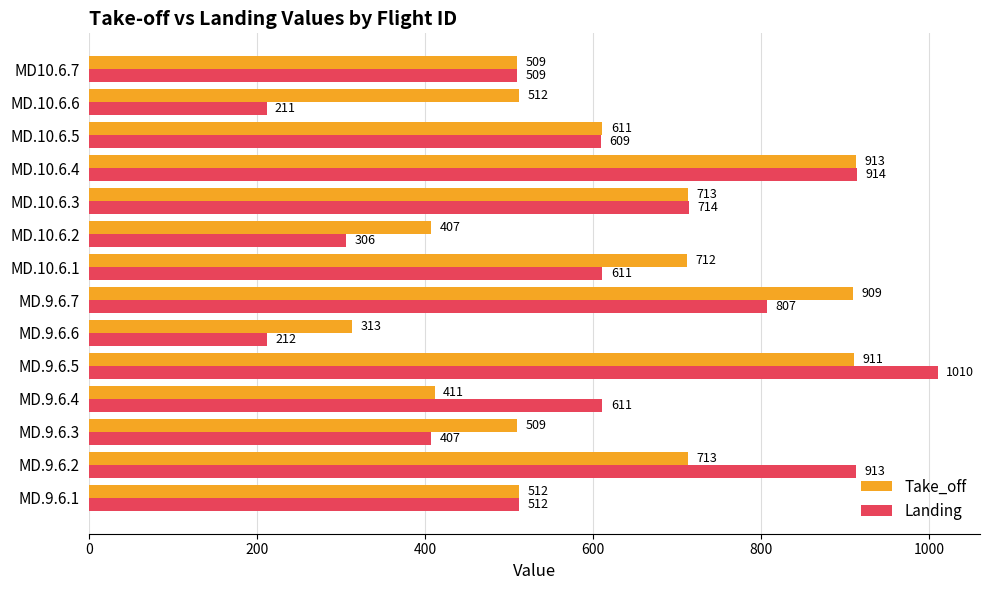

Rank the series by their maximum value, from highest to lowest.

Landing, Take_off